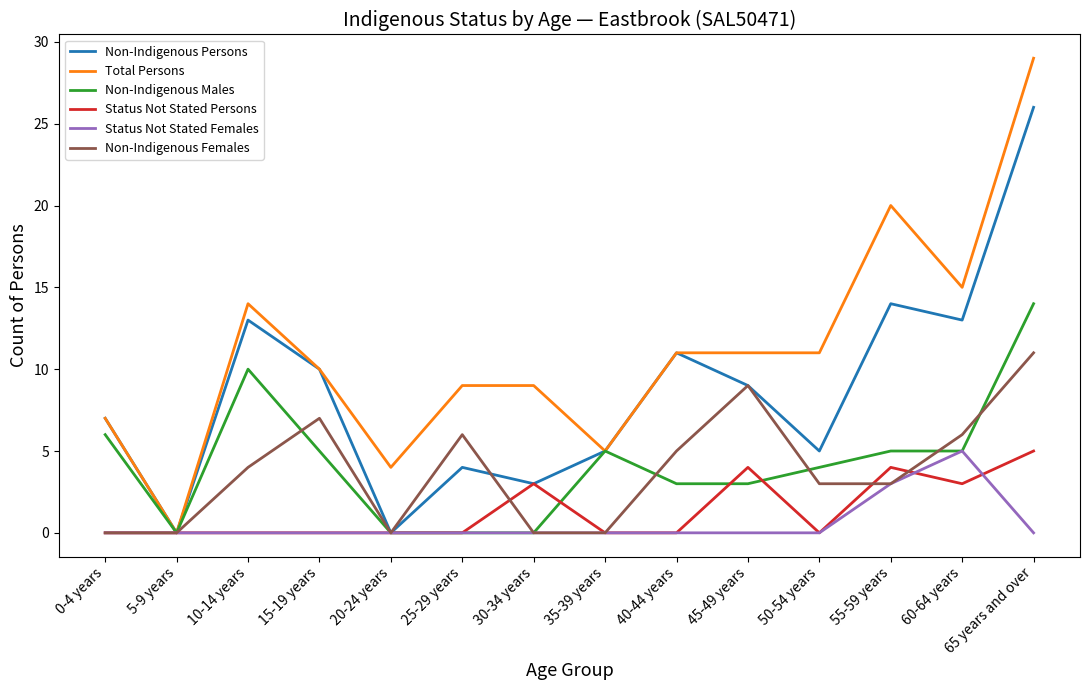

The Non-Indigenous Females series shows 3 at 10-14 years. True or false?

False